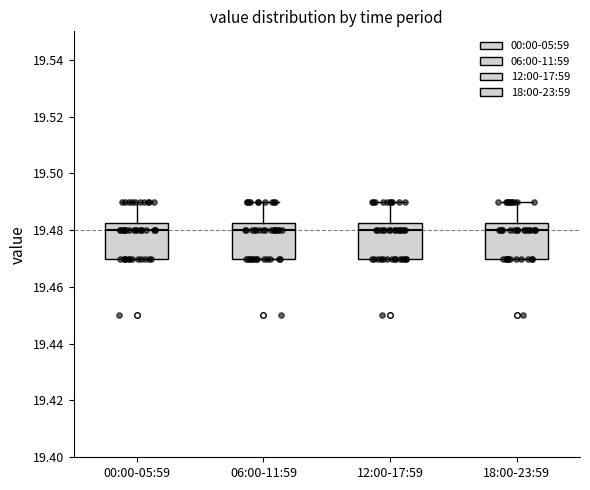

Reading left to right, read every box against the y-axis: the position of its median line, the range the box covers, and the ends of its whiskers. The values are not printed on the chart, so give them approximately, as read against the axis.

00:00-05:59: median 19.480, box 19.470 to 19.482, whiskers 19.470 to 19.490
06:00-11:59: median 19.480, box 19.470 to 19.482, whiskers 19.470 to 19.490
12:00-17:59: median 19.480, box 19.470 to 19.482, whiskers 19.470 to 19.490
18:00-23:59: median 19.480, box 19.470 to 19.482, whiskers 19.470 to 19.490